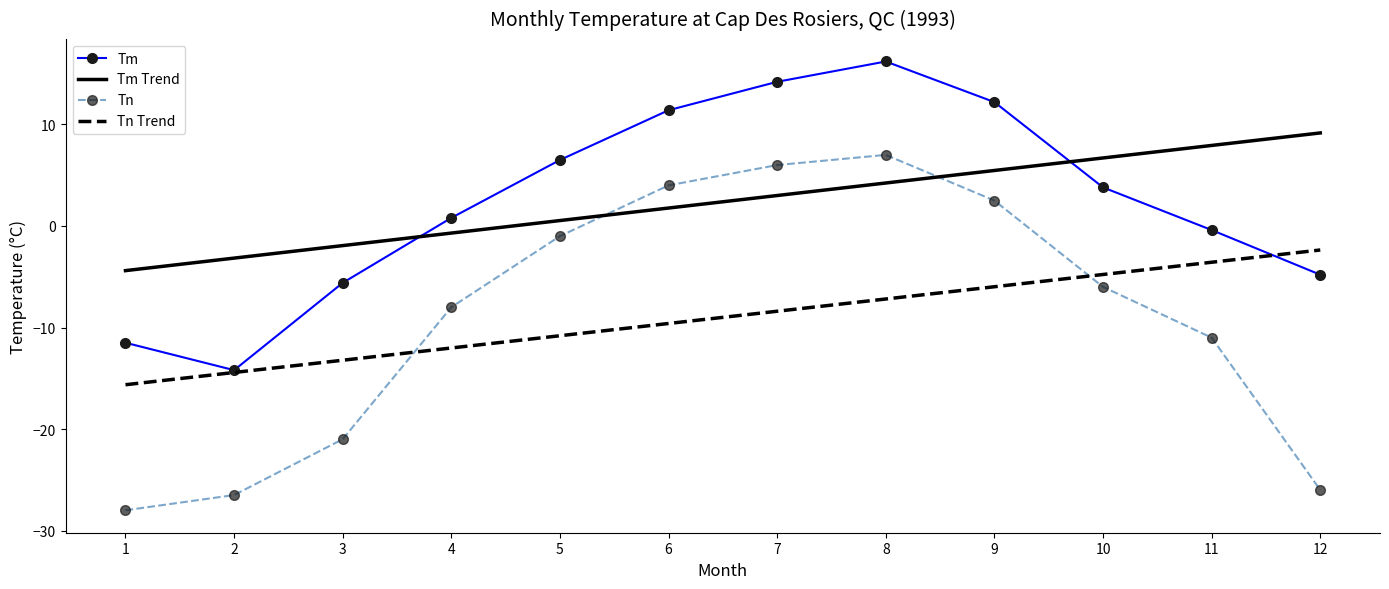

The value of Tn at 8 is 2.7. True or false?

False